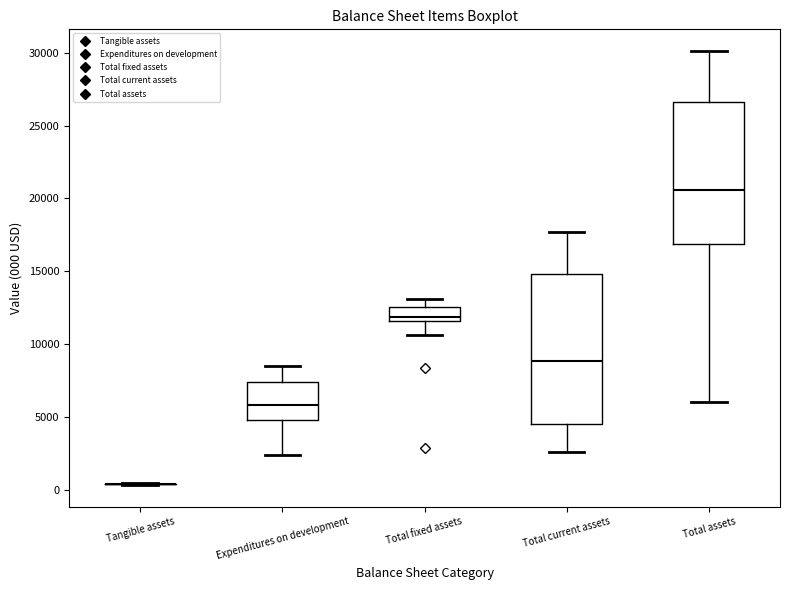

Where does the upper whisker of the box for Total fixed assets end on the y-axis? The values are not printed on the chart, so give them approximately, as read against the axis.

13000